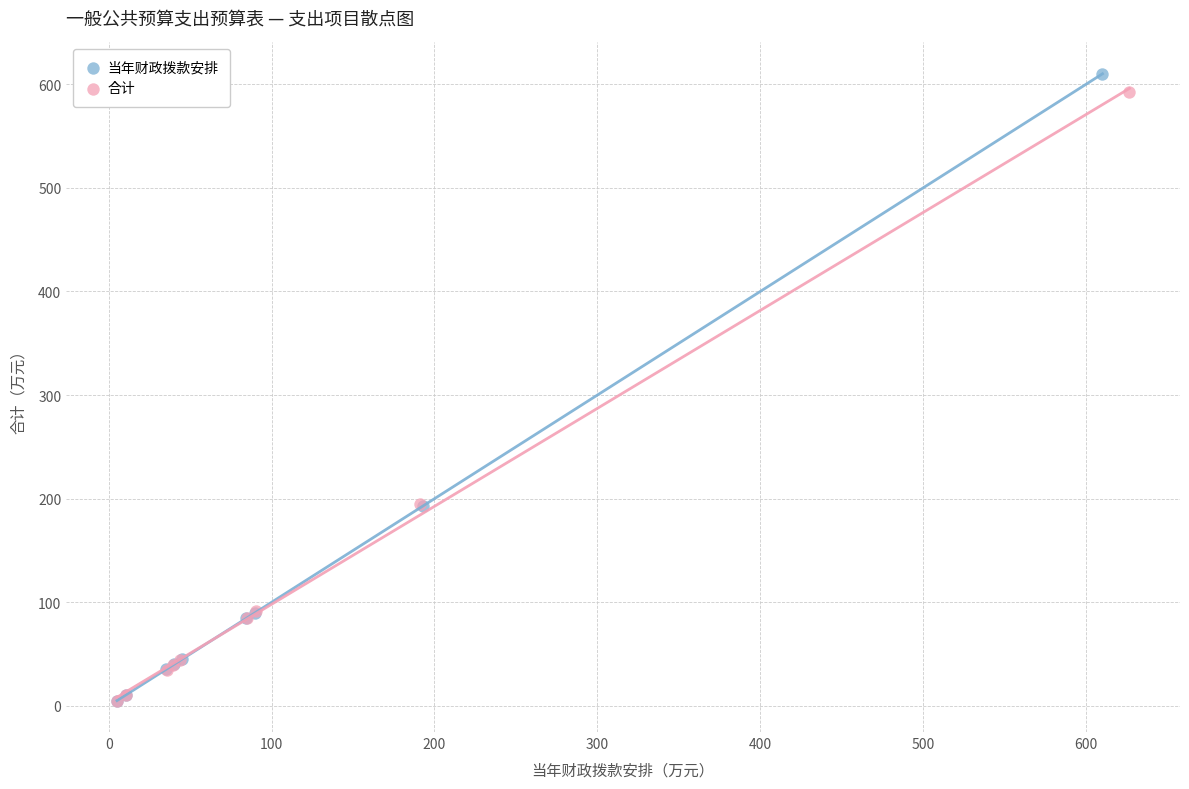

Which series has the largest Y range (max minus min)?

当年财政拨款安排